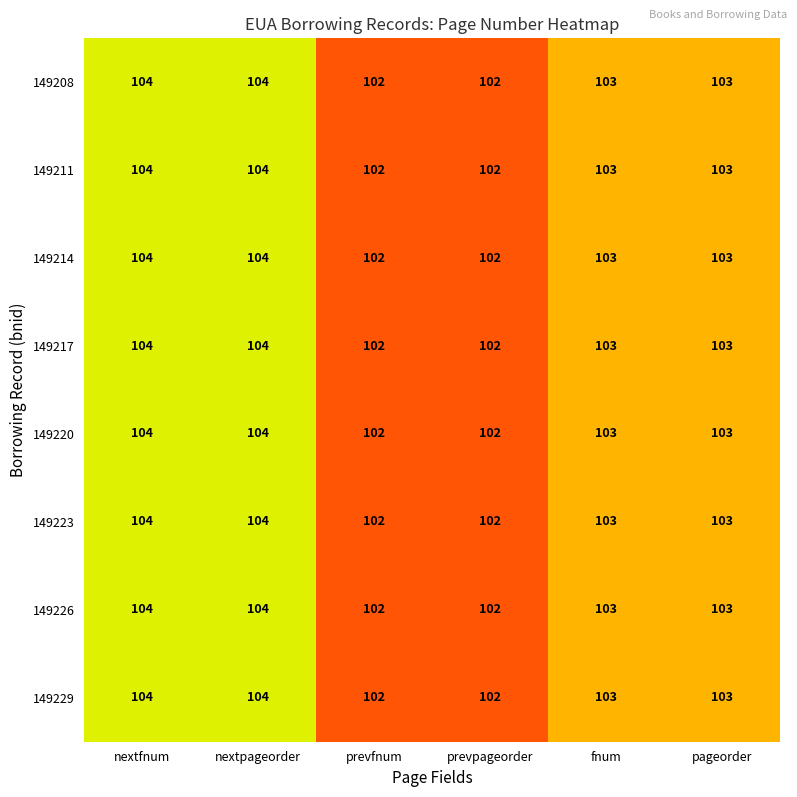

Is the value of 149214 at prevpageorder greater than the value of 149226 at nextpageorder?

No